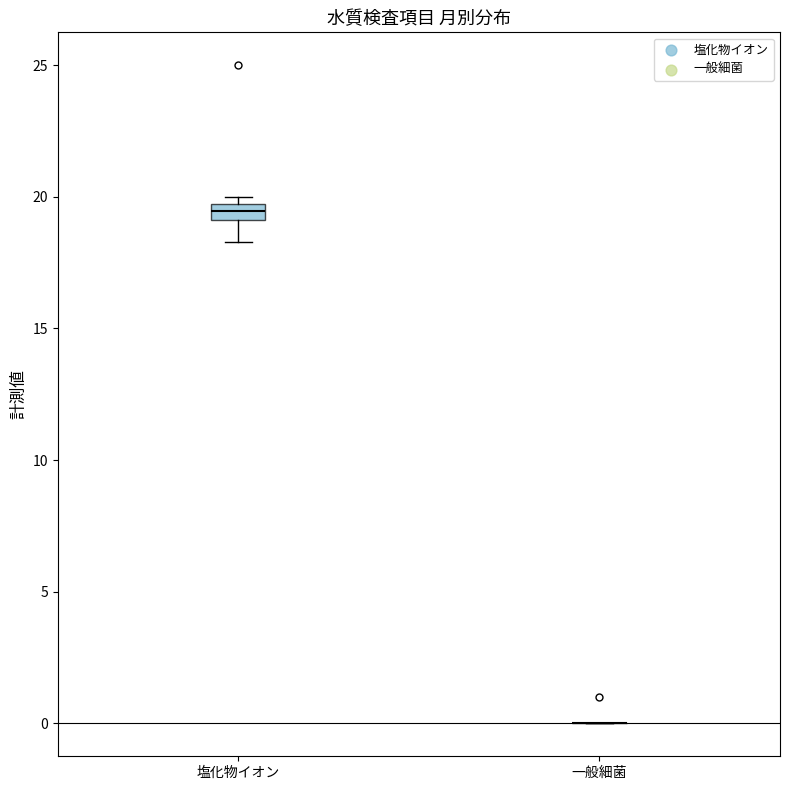

Comparing the boxes themselves (not the whiskers), which one is the tallest?

塩化物イオン